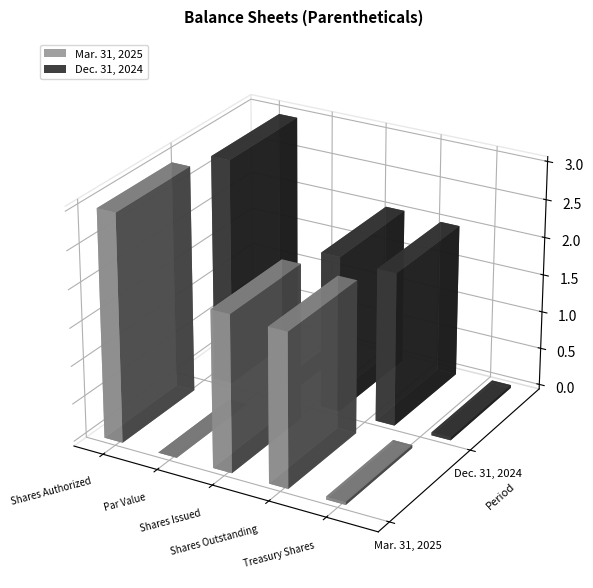

True or false: Dec. 31, 2024 has a value of 2066044 at Shares Issued.

True